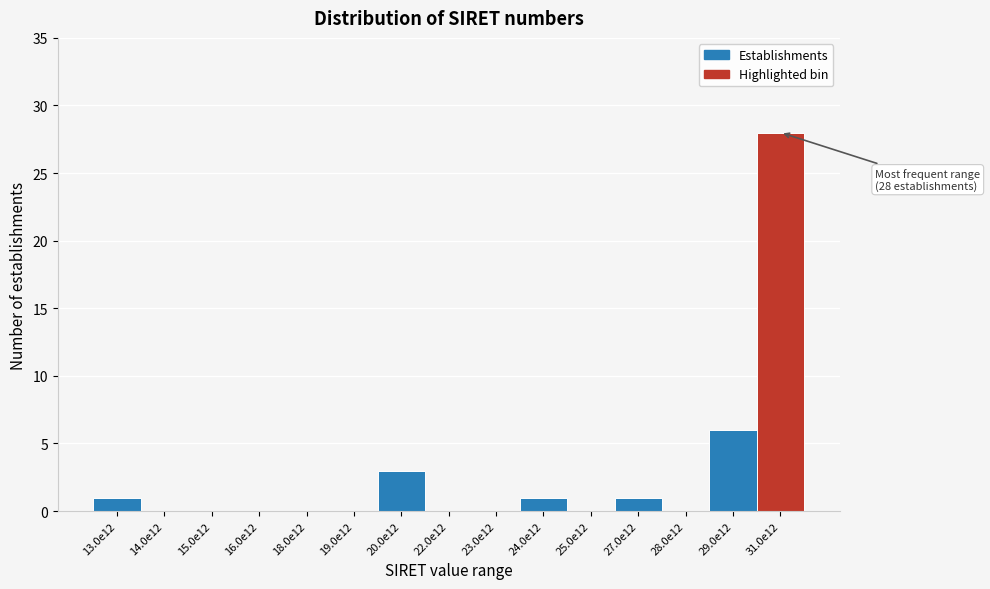

Reading left to right, transcribe all the data shown in this chart.

13.0e12=1	14.0e12=0	15.0e12=0	16.0e12=0	18.0e12=0	19.0e12=0	20.0e12=3	22.0e12=0	23.0e12=0	24.0e12=1	25.0e12=0	27.0e12=1	28.0e12=0	29.0e12=6	31.0e12=28